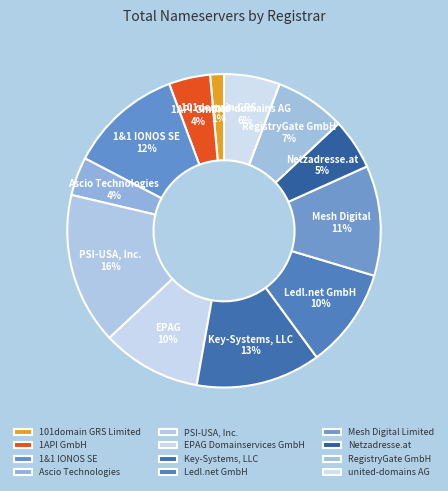

Combined, do Netzadresse.at and 101domain GRS Limited account for over 50%?

No